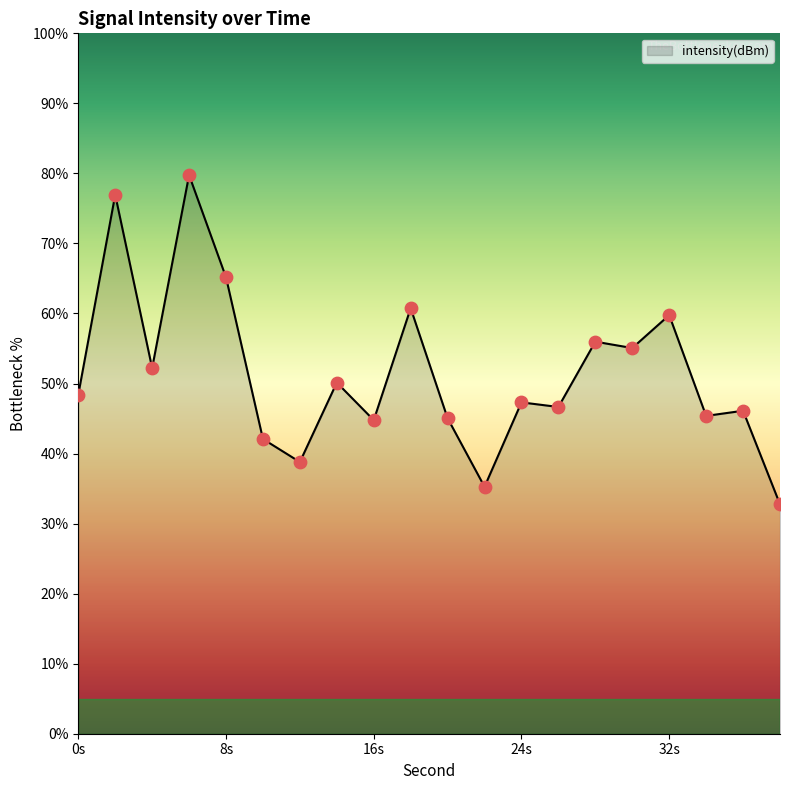

What is the difference between the maximum and minimum values?

47.0